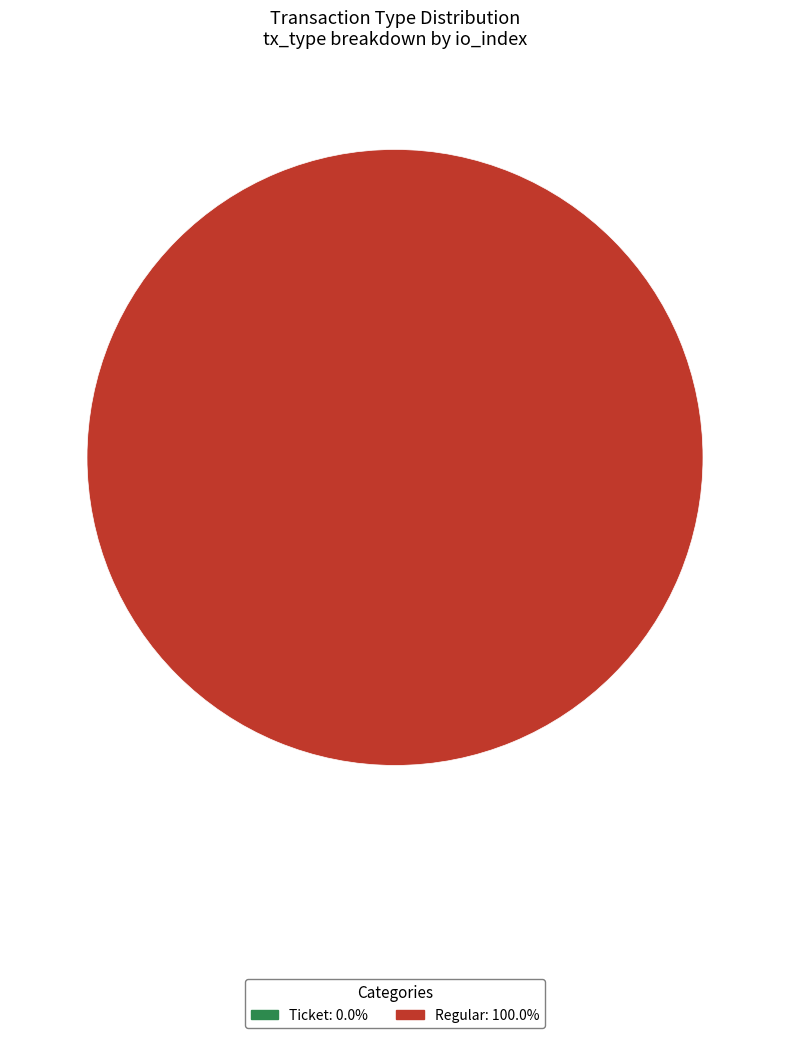

To the nearest percent, what portion does Regular represent?

100%